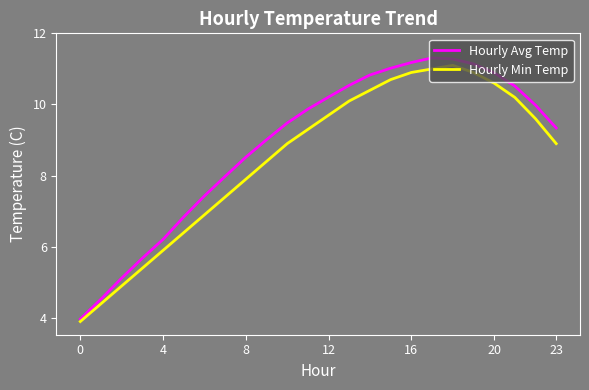

Which series has the widest spread of values?

Hourly Avg Temp